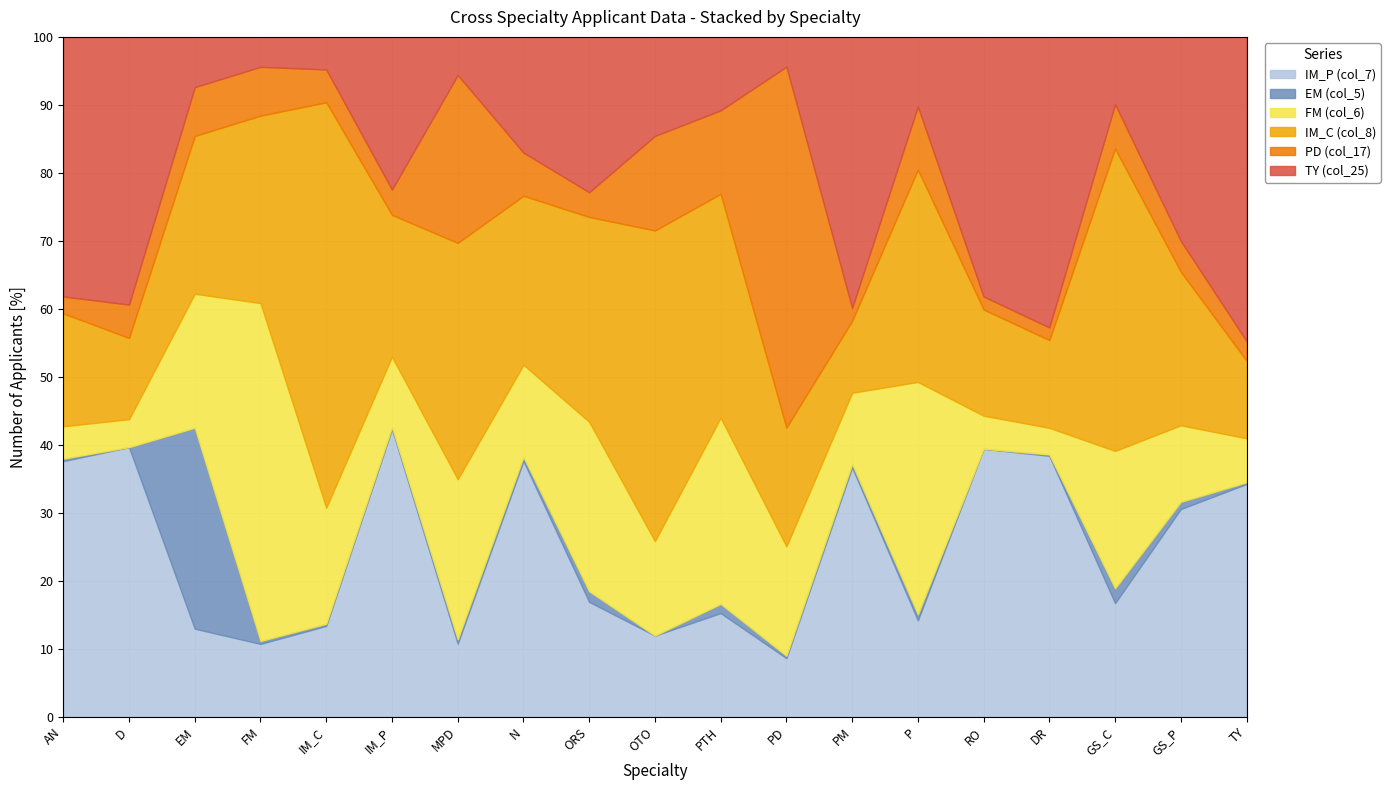

True or false: IM_C (col_8) and IM_P (col_7) cross at least once.

True